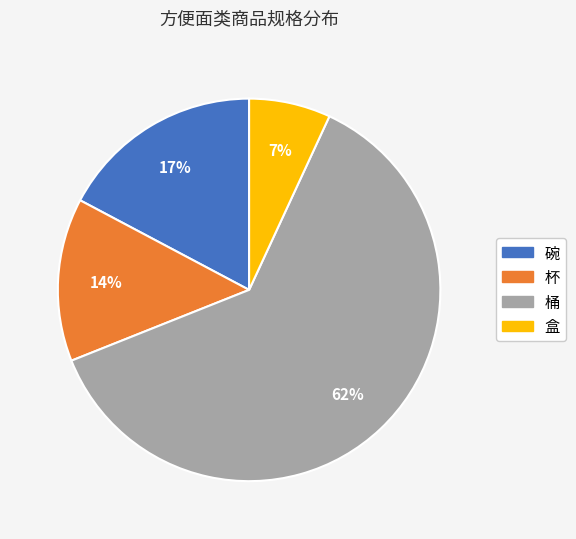

Between 杯 and 桶, which is larger?

桶